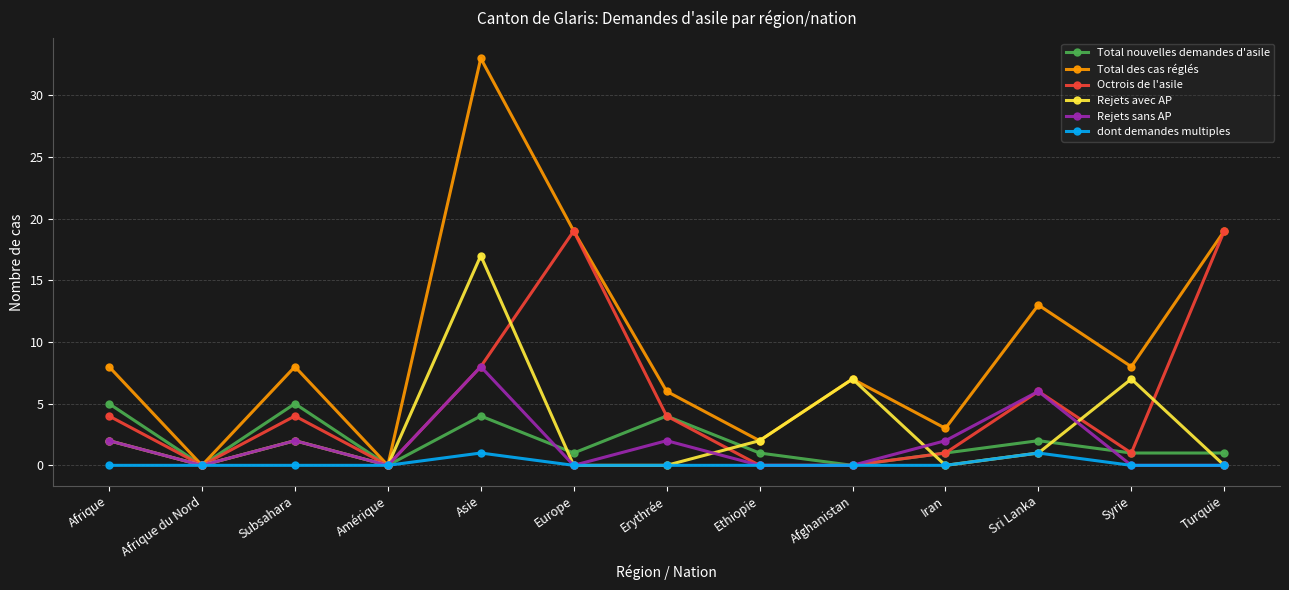

List the series in order of their peak value, highest first.

Total des cas réglés, Octrois de l'asile, Rejets avec AP, Rejets sans AP, Total nouvelles demandes d'asile, dont demandes multiples